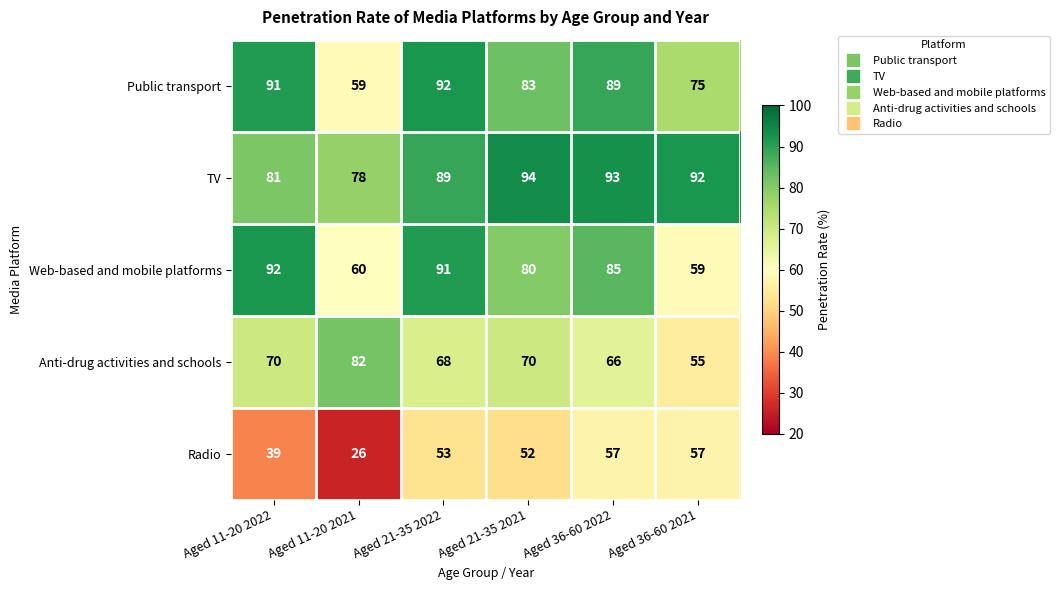

Rank the series at Aged 21-35 2021 from highest to lowest value.

TV, Public transport, Web-based and mobile platforms, Anti-drug activities and schools, Radio